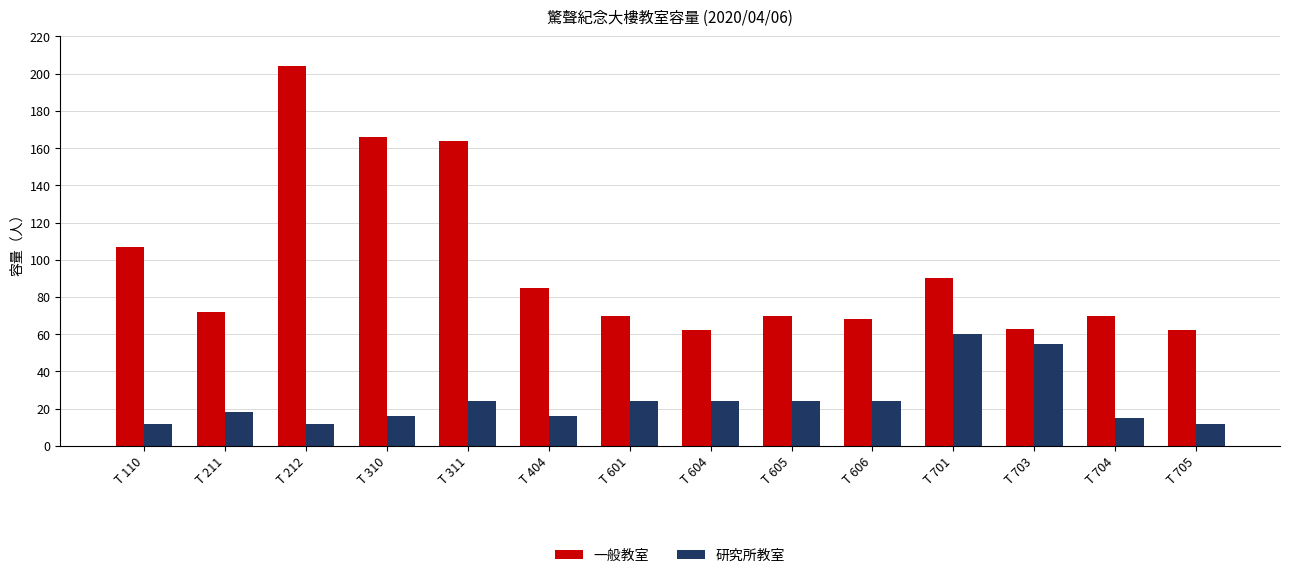

What is the value of the 研究所教室 bar at the 13th from the left?

15